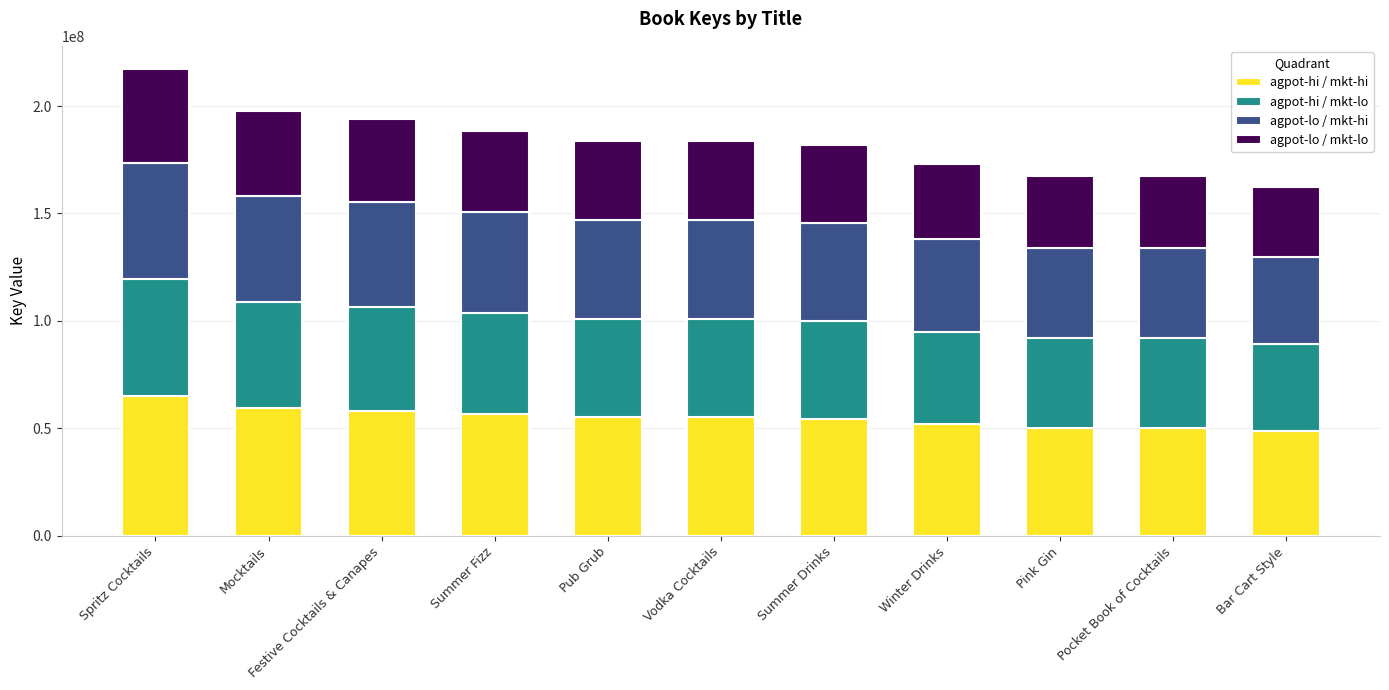

What is the highest value of the agpot-hi / mkt-hi series?

65142106.8